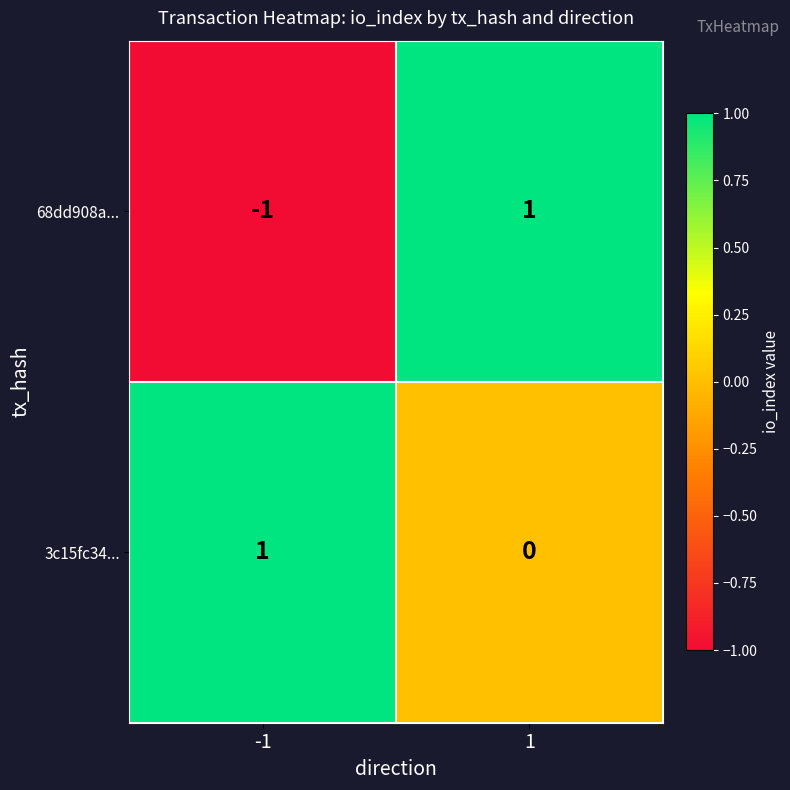

What is the difference between the highest and lowest values at 1?

1